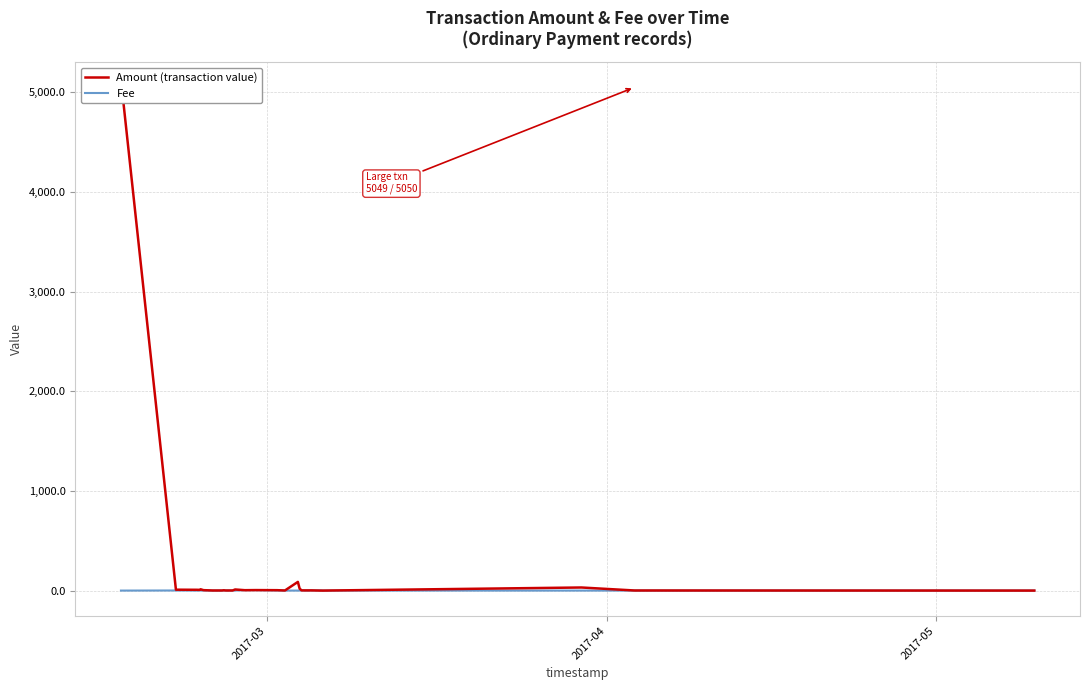

What is the value of the Amount (transaction value) point at the 11th from the left?

2.0